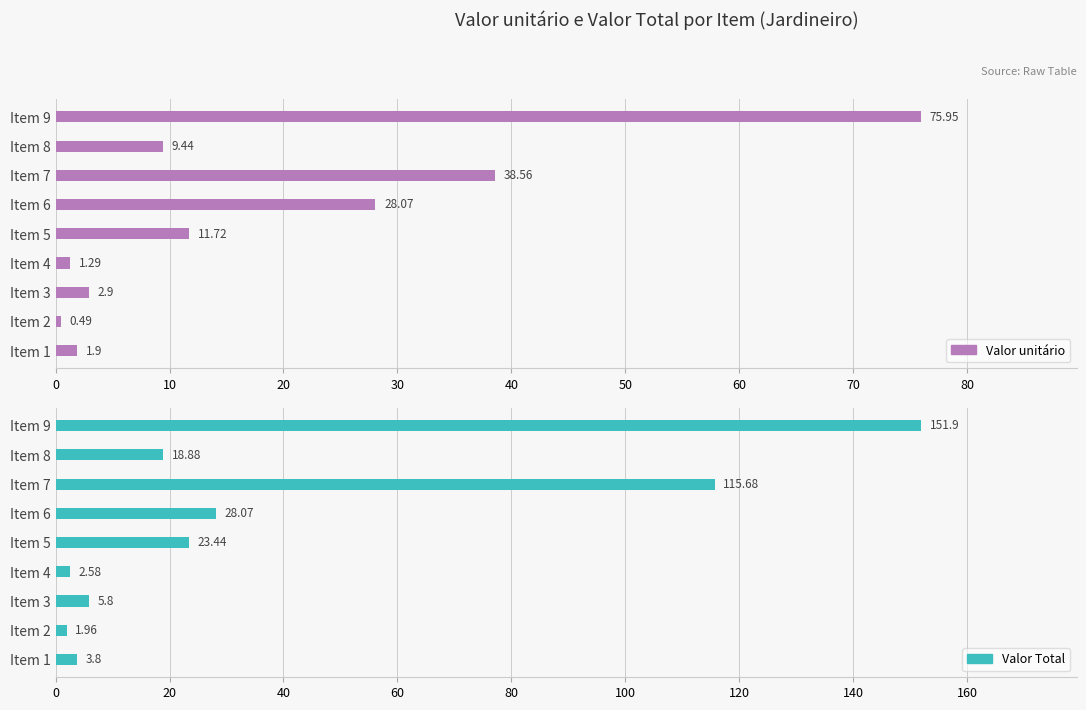

Between Item 5 and Item 9, which series saw the biggest shift?

Valor Total